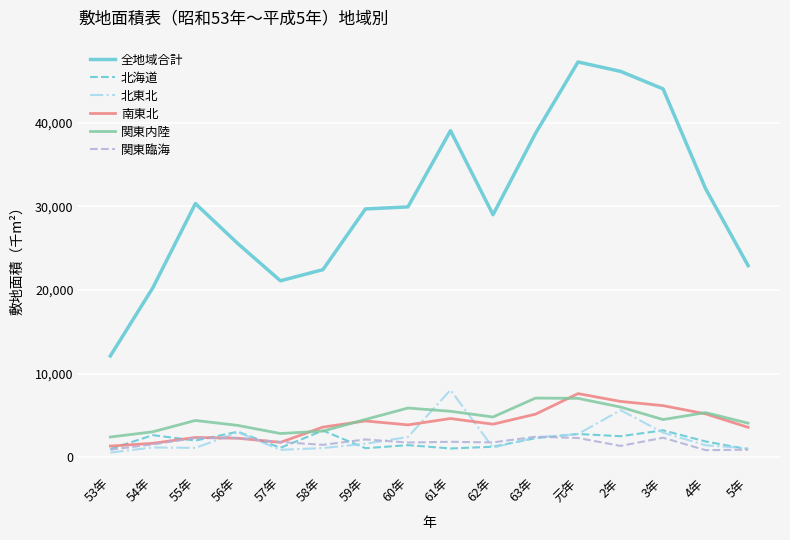

What is the maximum value for 関東内陸?

7063